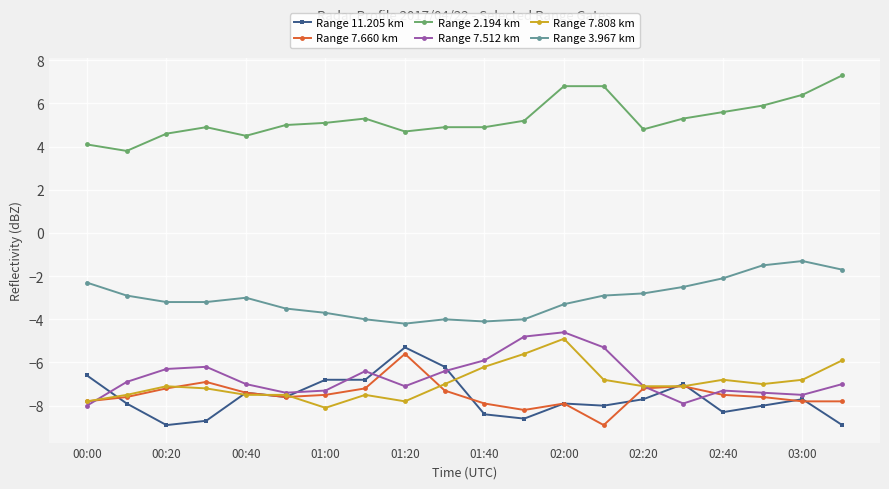

True or false: Range 7.808 km and Range 2.194 km intersect in this chart.

False